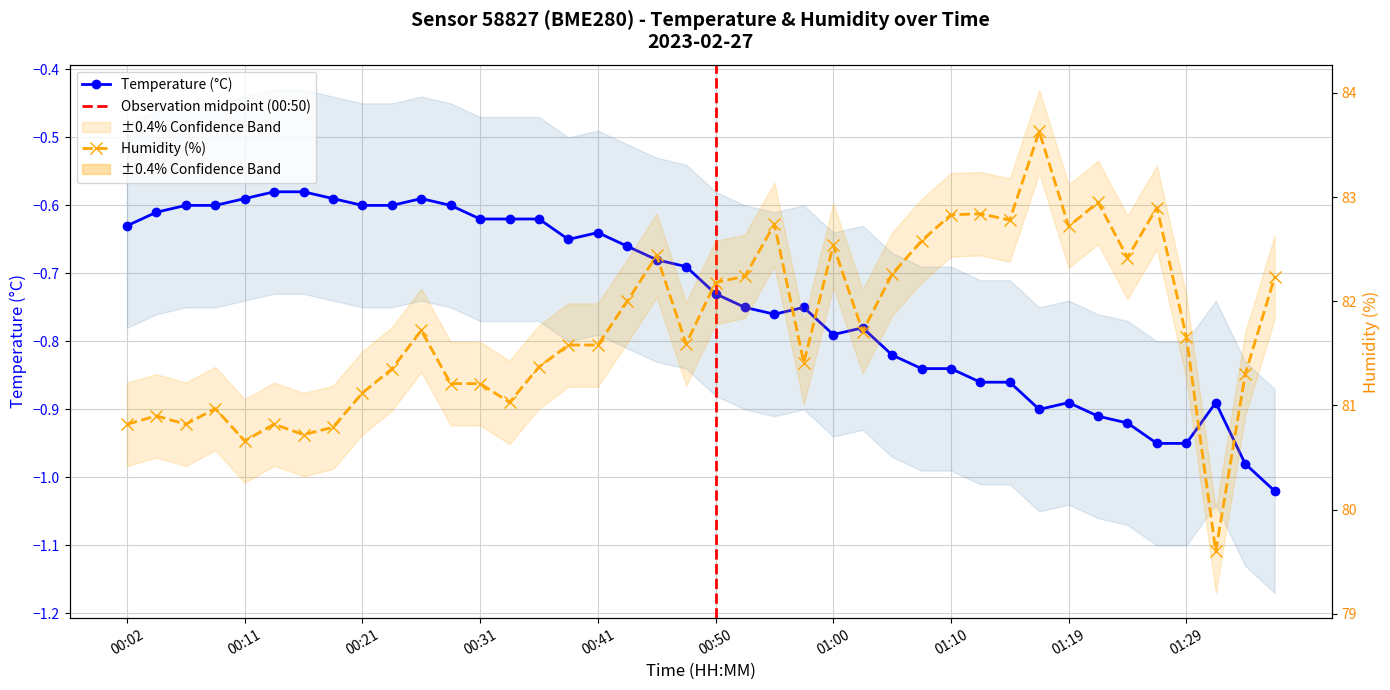

Reading left to right, list all the values displayed in this chart.

temperature: 00:02=-0.6	00:04=-0.6	00:07=-0.6	00:09=-0.6	00:11=-0.6	00:14=-0.6	00:16=-0.6	00:19=-0.6	00:21=-0.6	00:24=-0.6	00:26=-0.6	00:28=-0.6	00:31=-0.6	00:33=-0.6	00:36=-0.6	00:38=-0.7	00:41=-0.6	00:43=-0.7	00:45=-0.7	00:48=-0.7	00:50=-0.7	00:53=-0.8	00:55=-0.8	00:57=-0.8	01:00=-0.8	01:02=-0.8	01:05=-0.8	01:07=-0.8	01:10=-0.8	01:12=-0.9	01:14=-0.9	01:17=-0.9	01:19=-0.9	01:22=-0.9	01:24=-0.9	01:27=-0.9	01:29=-0.9	01:31=-0.9	01:34=-1.0	01:36=-1.0
humidity: 00:02=80.8	00:04=80.9	00:07=80.8	00:09=81.0	00:11=80.7	00:14=80.8	00:16=80.7	00:19=80.8	00:21=81.1	00:24=81.3	00:26=81.7	00:28=81.2	00:31=81.2	00:33=81.0	00:36=81.4	00:38=81.6	00:41=81.6	00:43=82.0	00:45=82.4	00:48=81.6	00:50=82.2	00:53=82.2	00:55=82.7	00:57=81.4	01:00=82.5	01:02=81.7	01:05=82.3	01:07=82.6	01:10=82.8	01:12=82.8	01:14=82.8	01:17=83.6	01:19=82.7	01:22=83.0	01:24=82.4	01:27=82.9	01:29=81.7	01:31=79.6	01:34=81.3	01:36=82.2